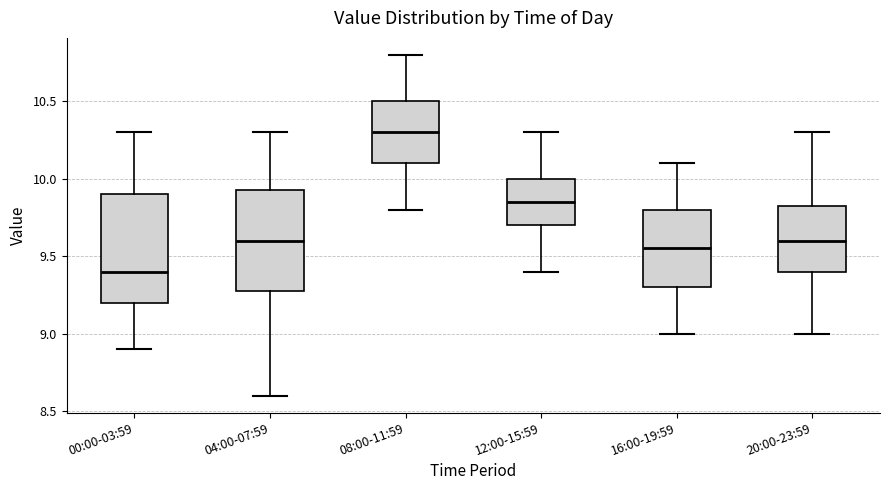

Which box has the highest median line?

08:00-11:59